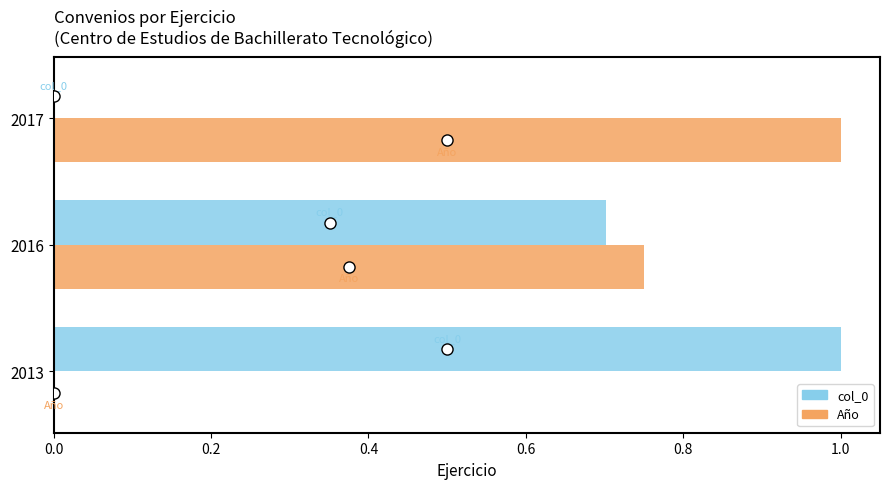

What is the highest value of the col_0 series?

1.0